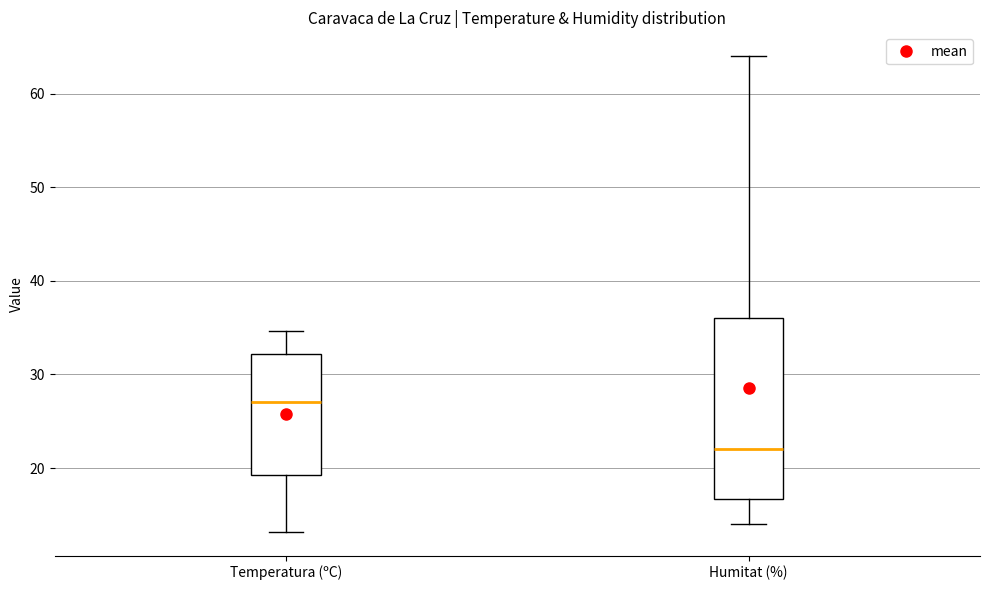

Which box's median line is the lowest?

Humitat (%)